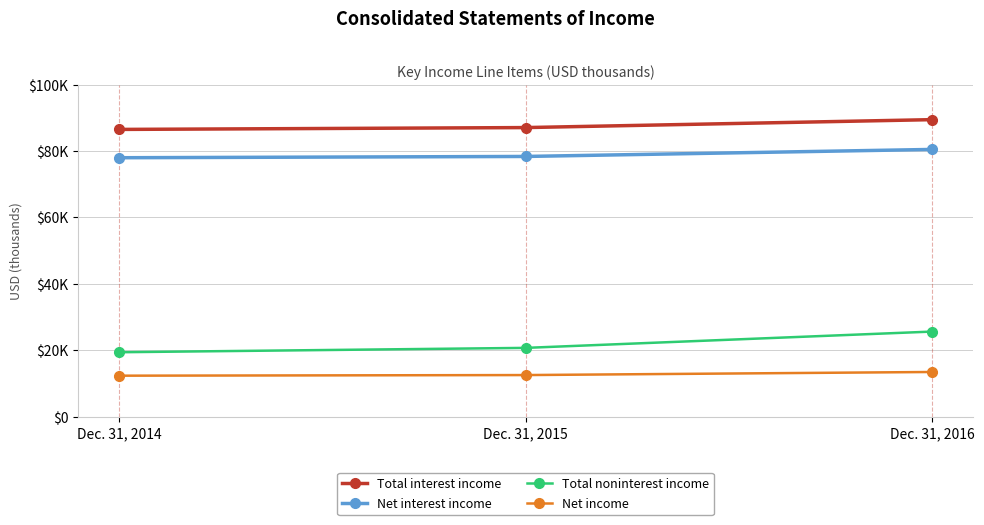

Which series has the widest spread of values?

Total noninterest income